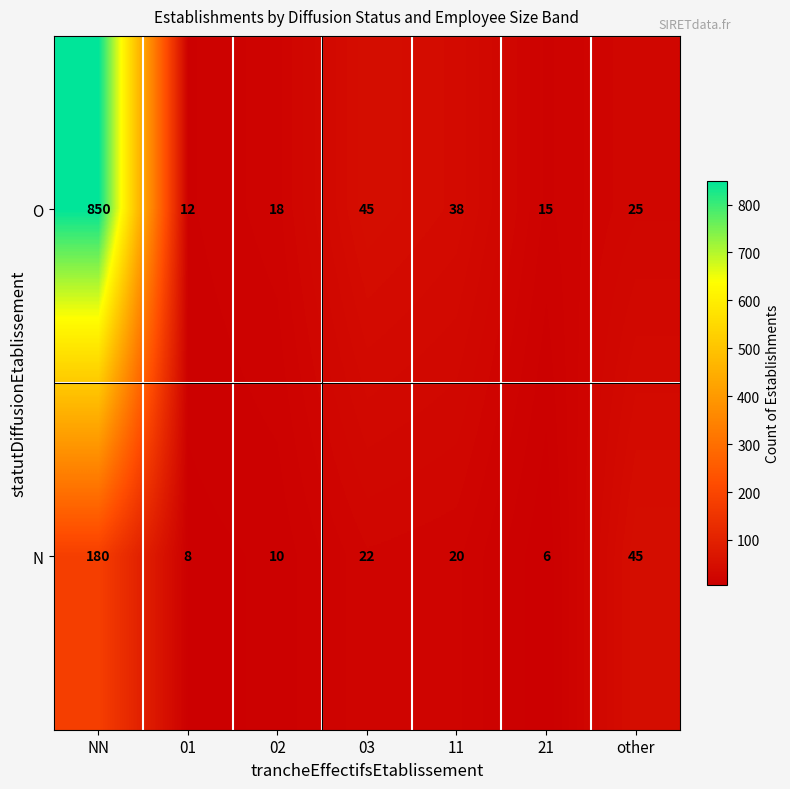

What value does the O series have at 01?

12